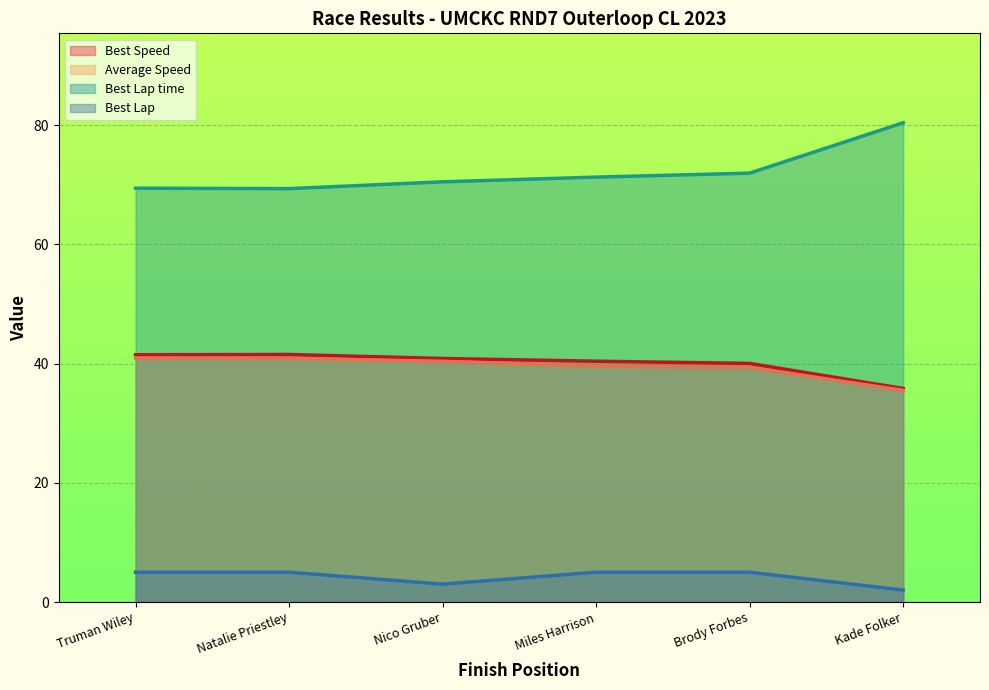

What is the sum of all Total Time values?

236.6